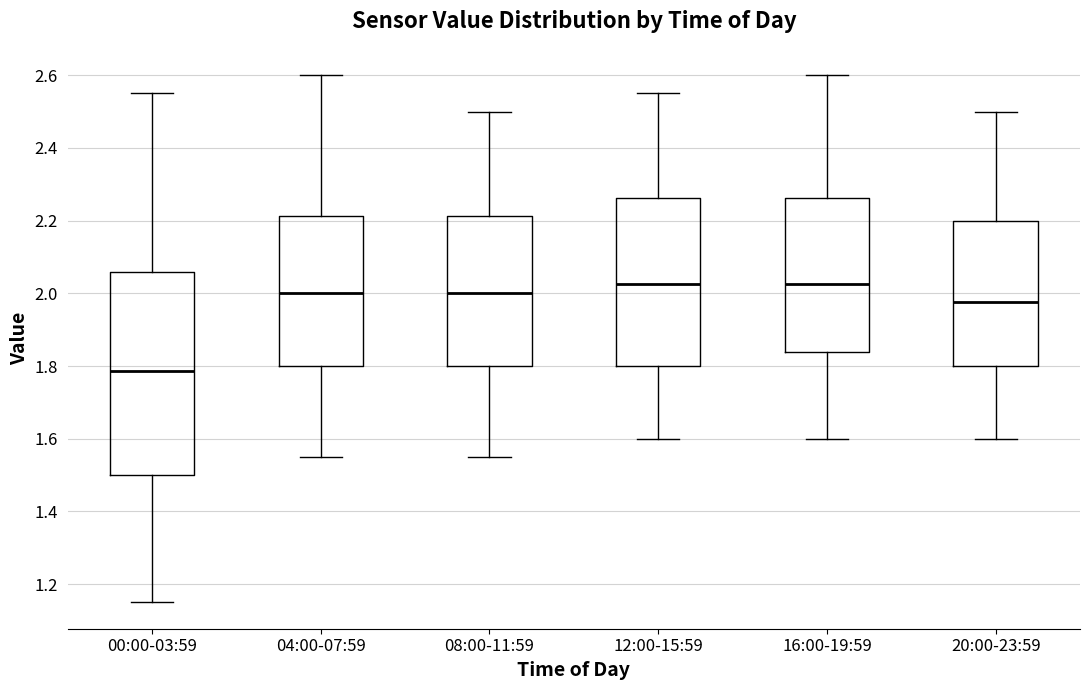

Comparing the boxes themselves (not the whiskers), which one is the tallest?

00:00-03:59